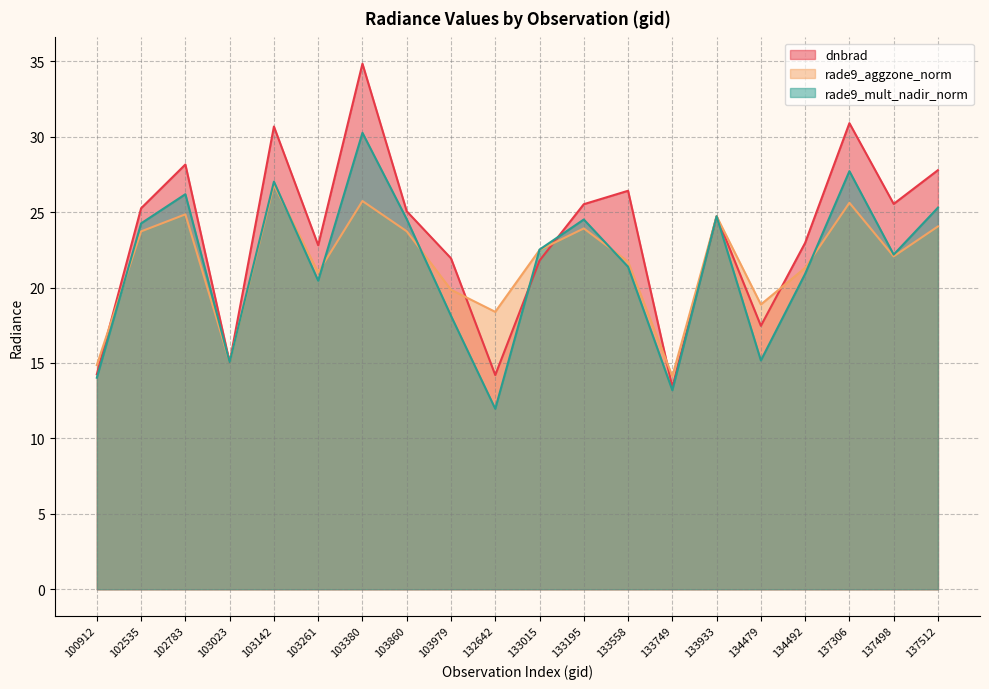

Is the value of dnbrad at 137306 greater than the value of rade9_aggzone_norm at 133749?

Yes